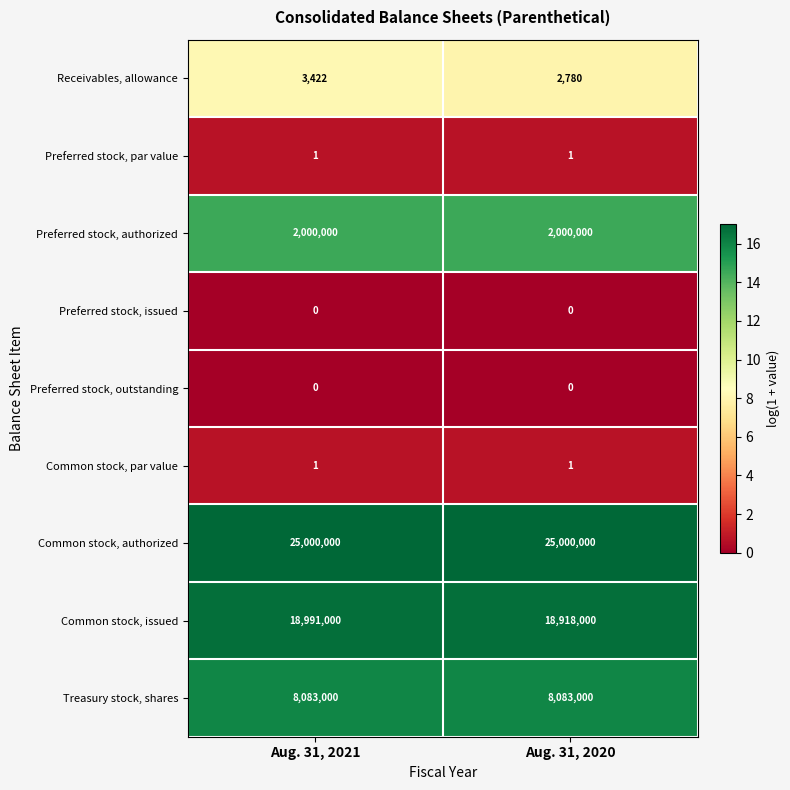

Reading right to left, extract all data points from this chart.

Receivables, allowance: Aug. 31, 2020=2780	Aug. 31, 2021=3422
Preferred stock, par value: Aug. 31, 2020=1	Aug. 31, 2021=1
Preferred stock, authorized: Aug. 31, 2020=2000000	Aug. 31, 2021=2000000
Preferred stock, issued: Aug. 31, 2020=0	Aug. 31, 2021=0
Preferred stock, outstanding: Aug. 31, 2020=0	Aug. 31, 2021=0
Common stock, par value: Aug. 31, 2020=1	Aug. 31, 2021=1
Common stock, authorized: Aug. 31, 2020=25000000	Aug. 31, 2021=25000000
Common stock, issued: Aug. 31, 2020=18918000	Aug. 31, 2021=18991000
Treasury stock, shares: Aug. 31, 2020=8083000	Aug. 31, 2021=8083000